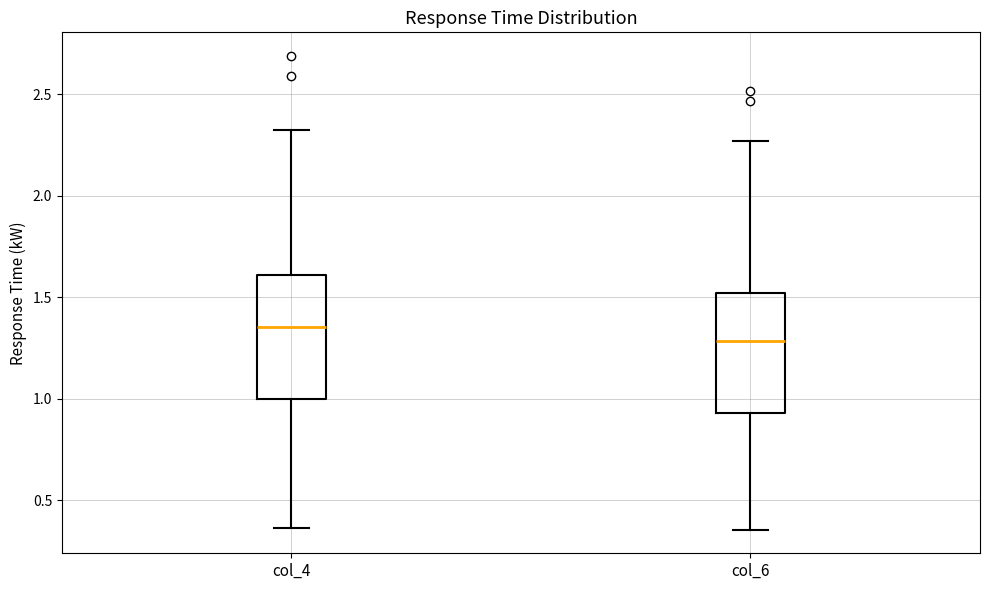

Which box has the lowest median line?

col_6